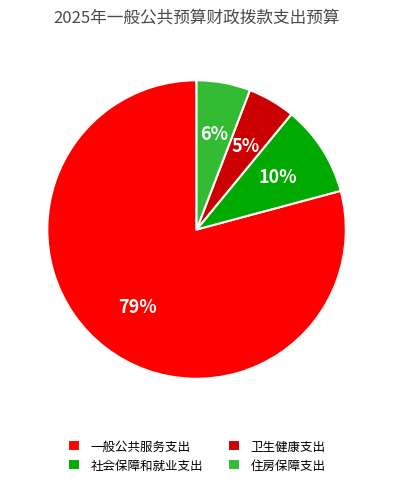

The 一般公共服务支出 slice represents 65% of the pie. True or false?

False